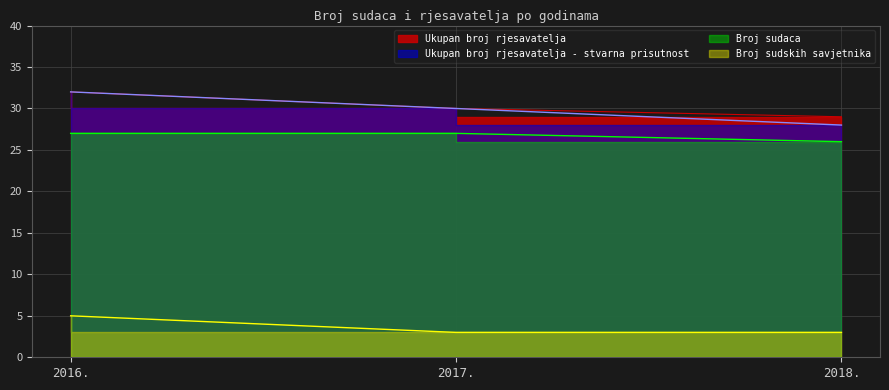

True or false: Broj sudaca has a value of 41 at 2018..

False